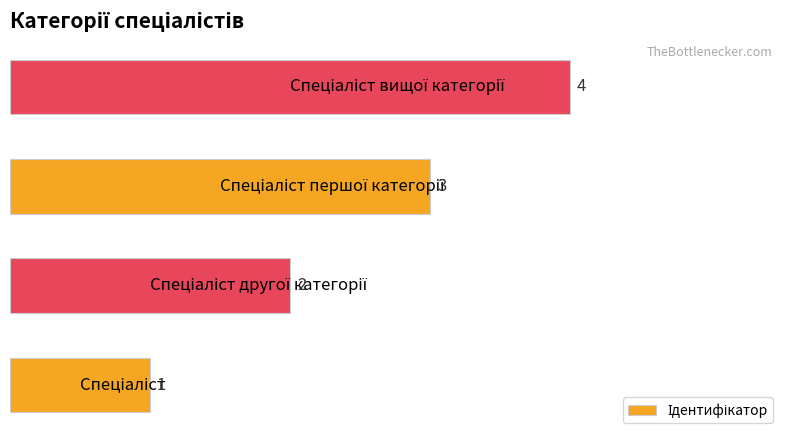

Does the chart contain stacked bars?

No